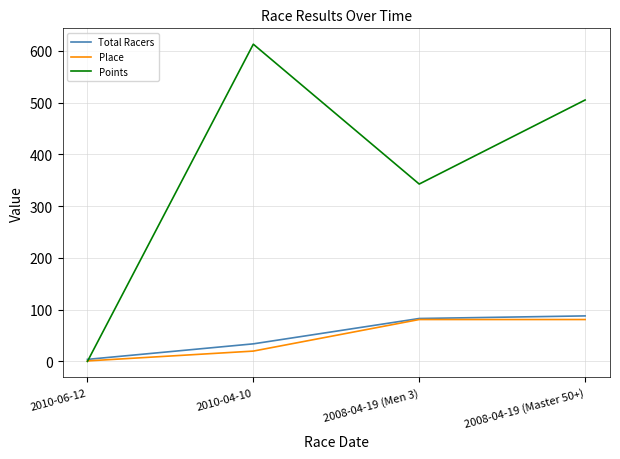

What is the greatest value displayed?

613.1